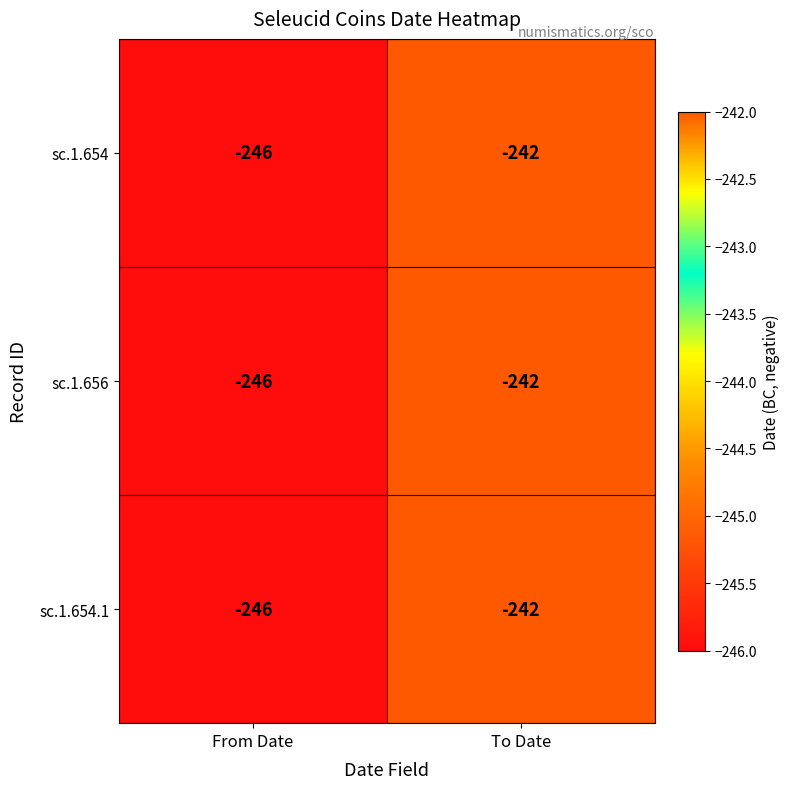

Reading left to right, transcribe all the data shown in this chart.

sc.1.654: From Date=-246	To Date=-242
sc.1.656: From Date=-246	To Date=-242
sc.1.654.1: From Date=-246	To Date=-242